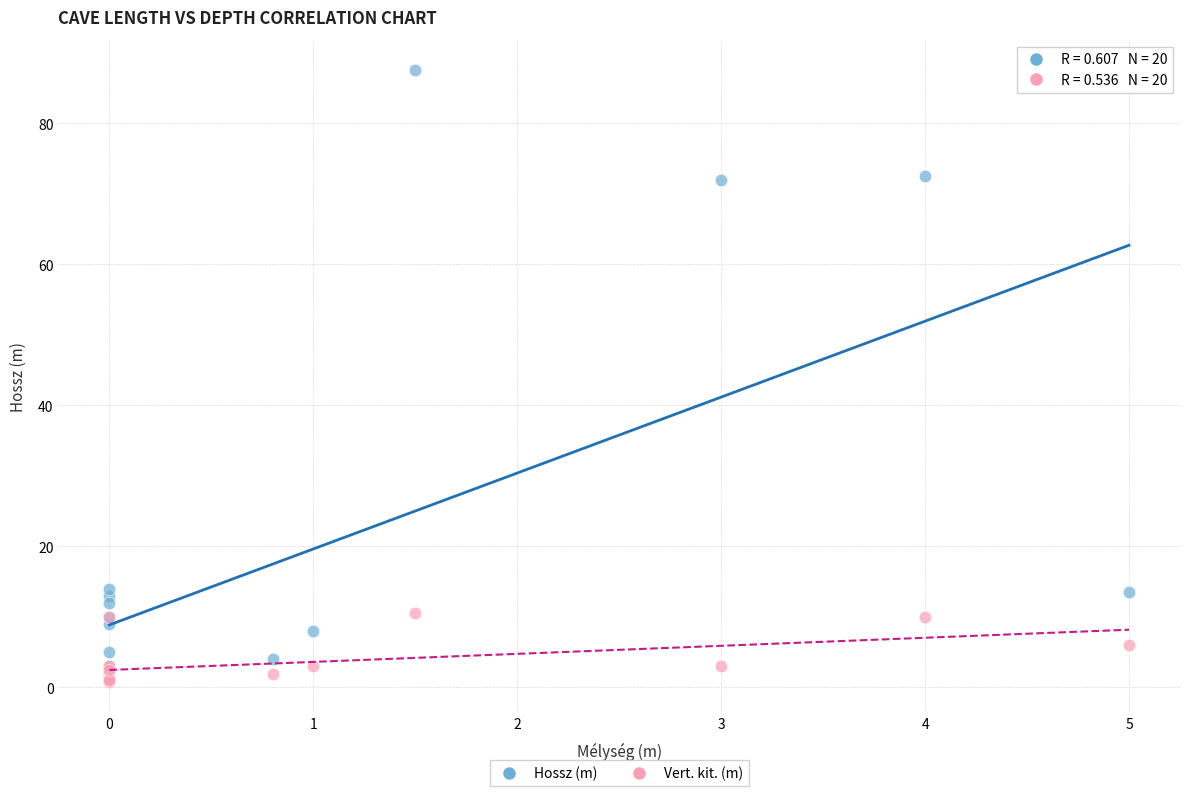

Which series reaches the minimum Y coordinate?

Vert. kit. (m)